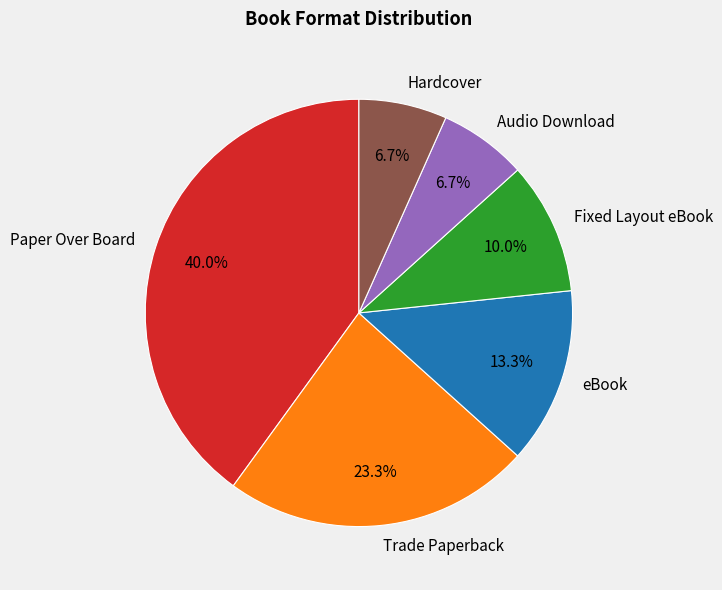

Count the number of slices in the pie.

6